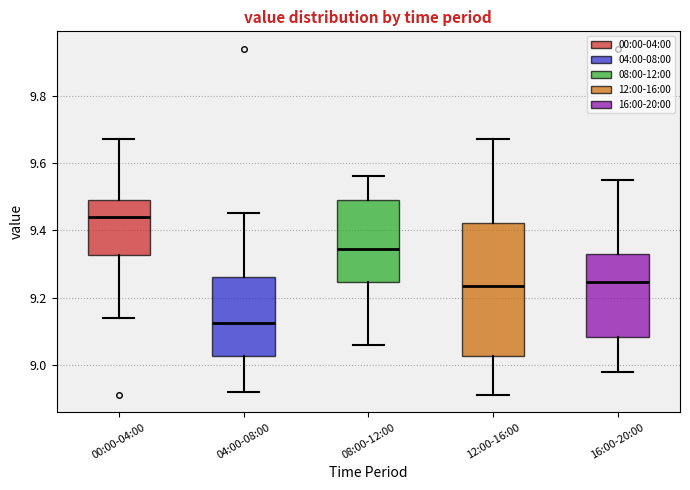

Comparing the boxes themselves (not the whiskers), which one is the tallest?

12:00-16:00